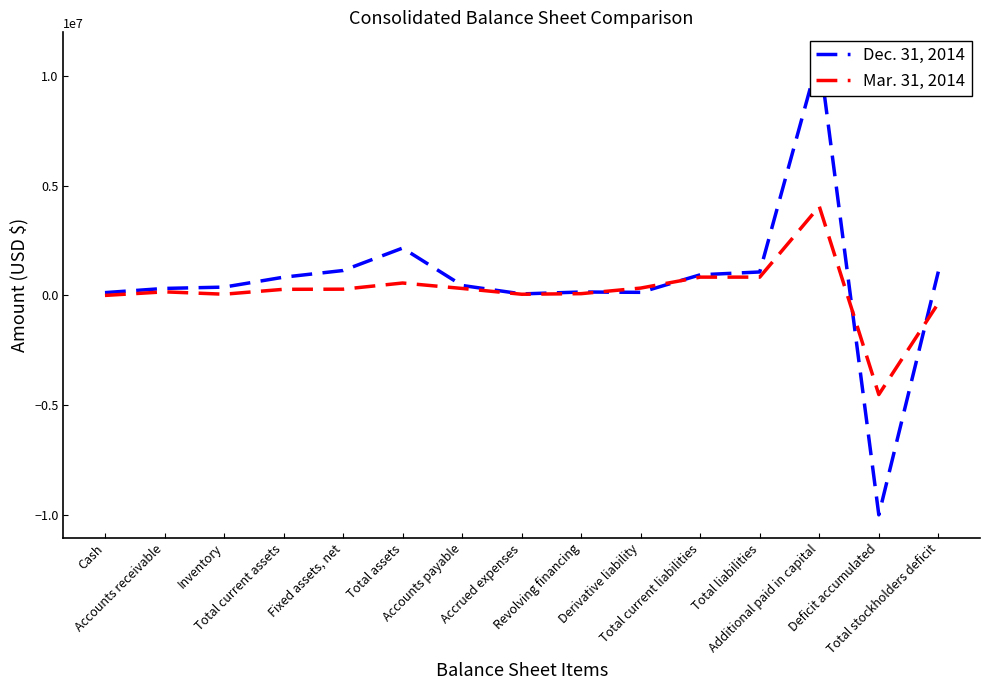

What is the label of the 4th point from the left?

Total current assets